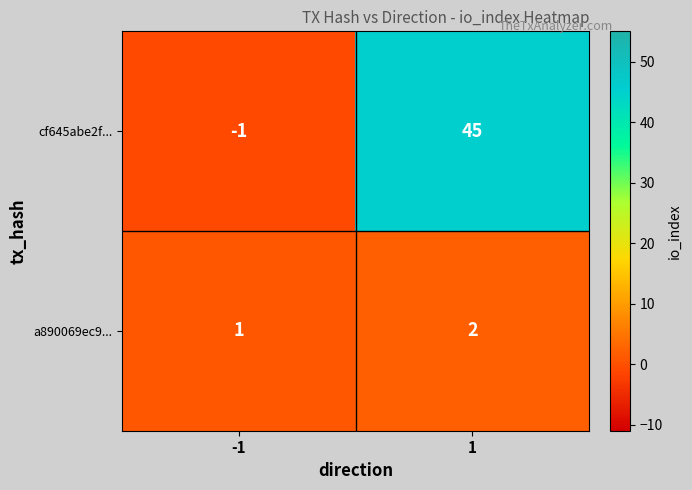

What is the greatest value displayed?

45